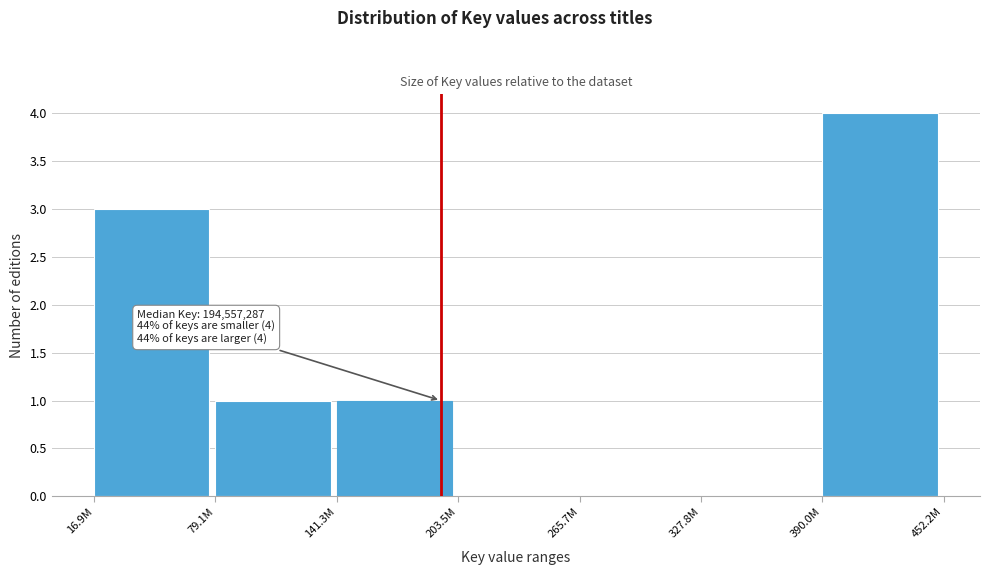

Reading left to right, list all the values displayed in this chart.

16.9M=3	79.1M=1	141.3M=1	203.5M=0	265.7M=0	327.8M=0	390.0M=4